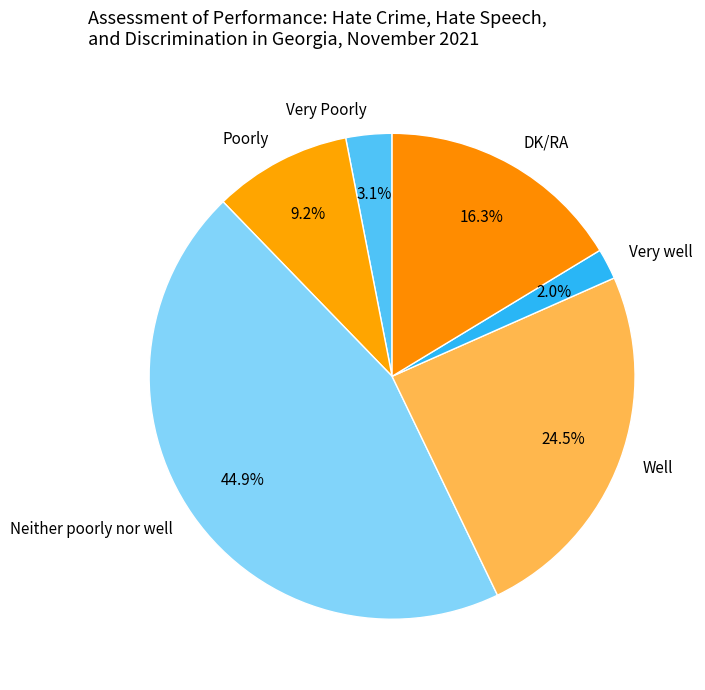

To the nearest percent, what portion does Very well represent?

2%